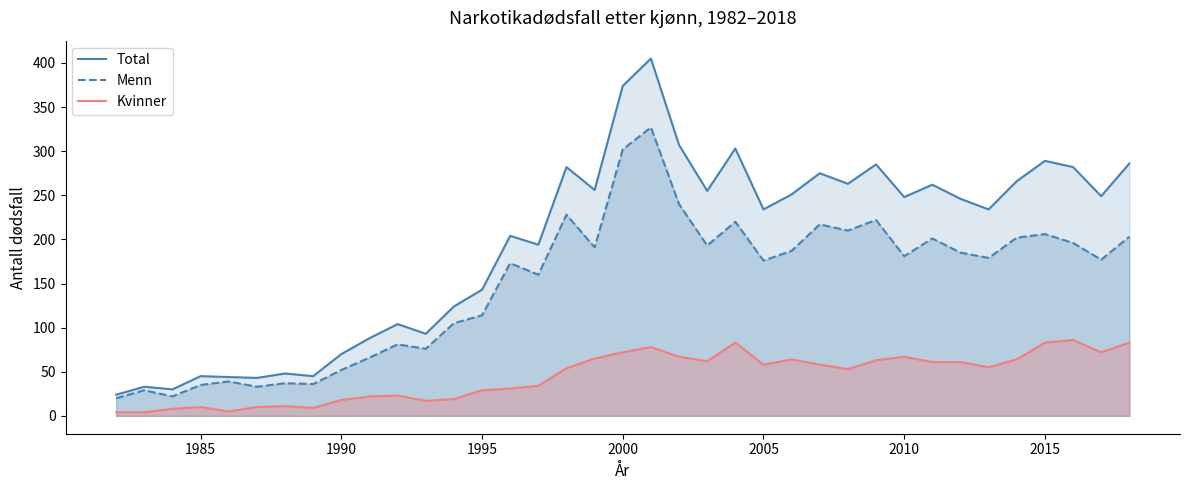

Which series has the widest spread of values?

Total